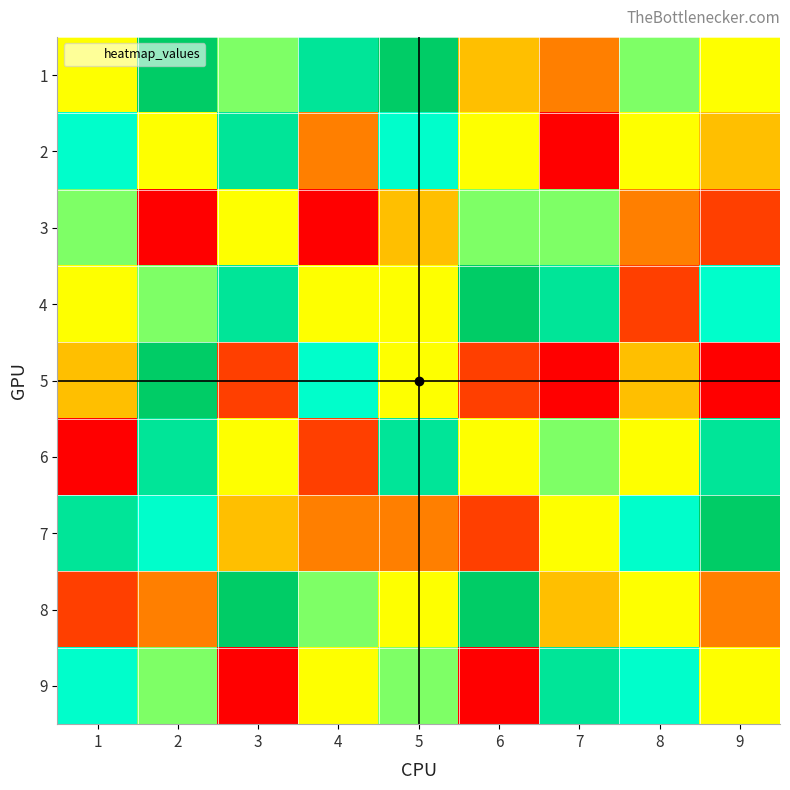

Which series has the widest spread of values?

5